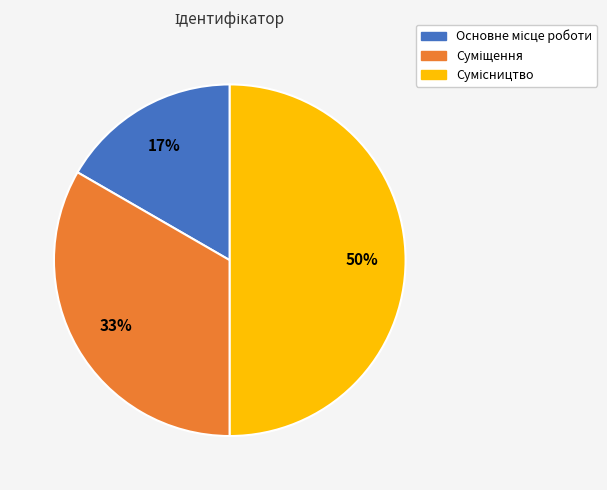

To the nearest percent, what is the difference between the largest and smallest slice percentages?

33%